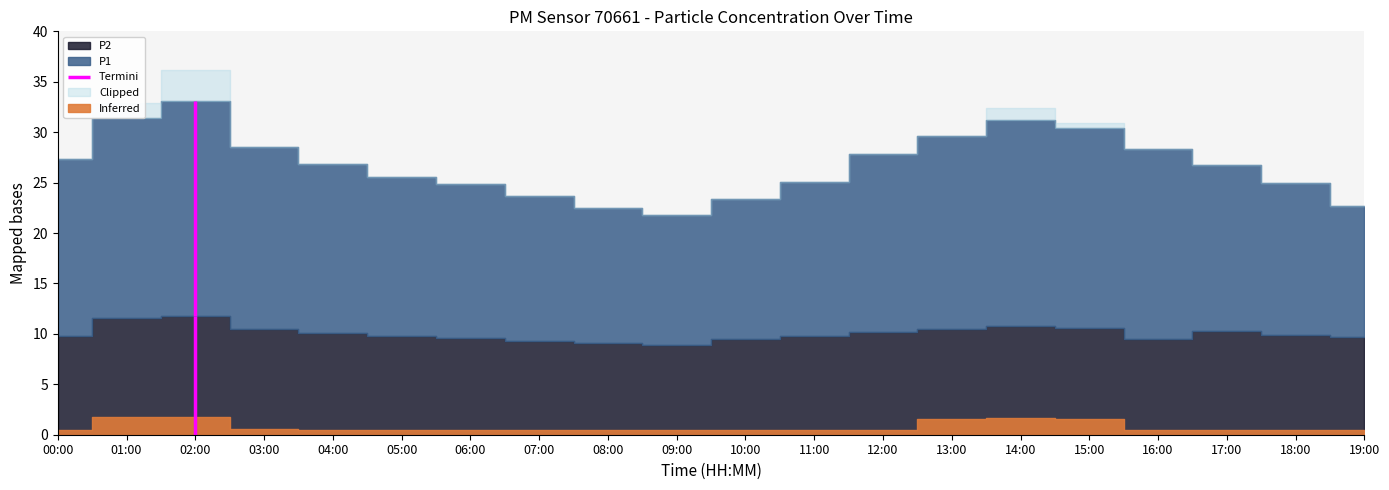

Which has a higher value, 01:00 or 02:00?

02:00